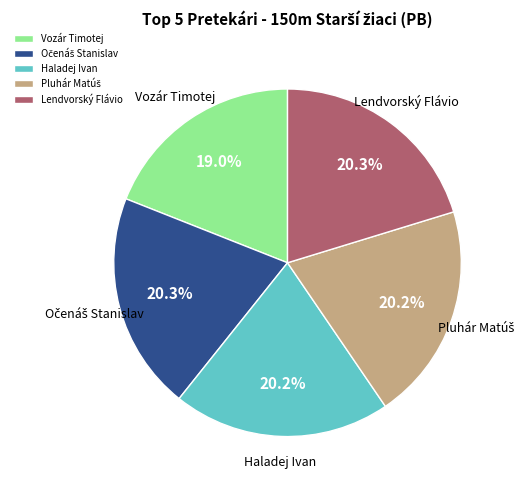

Does Haladej Ivan account for over 50% of the chart?

No